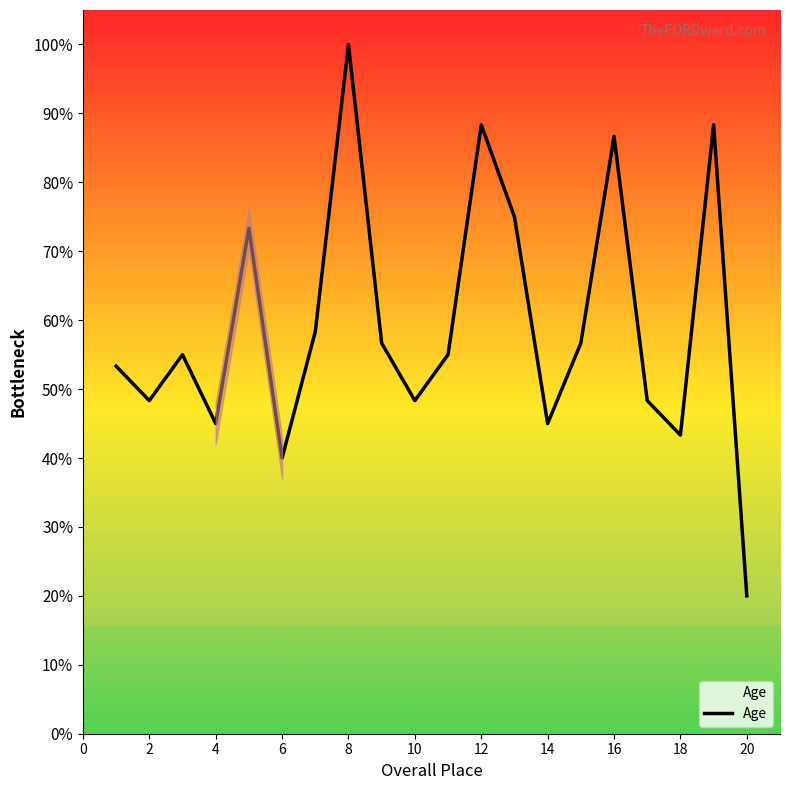

What is the greatest value displayed?

100.0